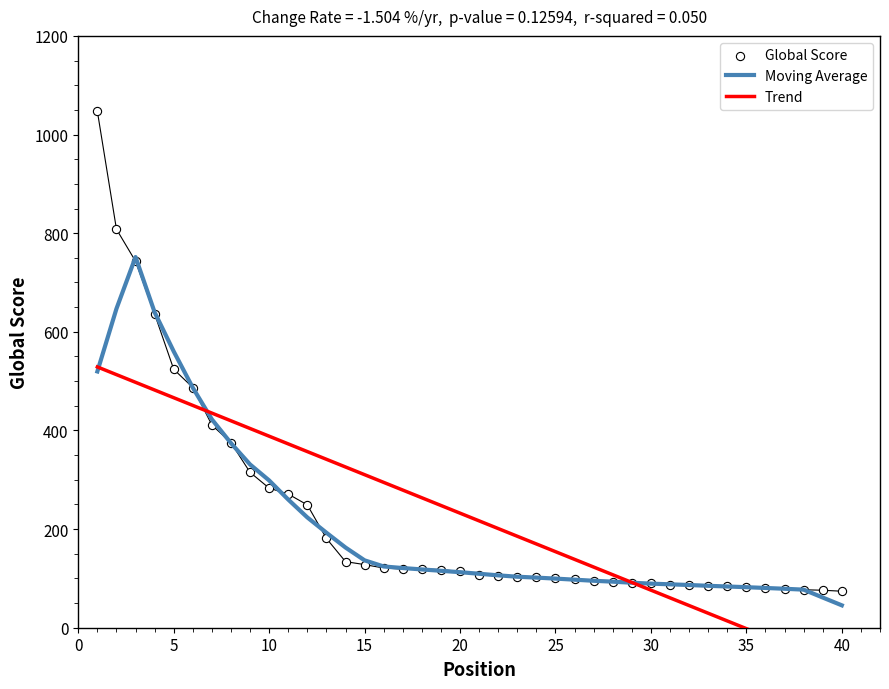

The Moving Average series shows 22.8 at 25. True or false?

False